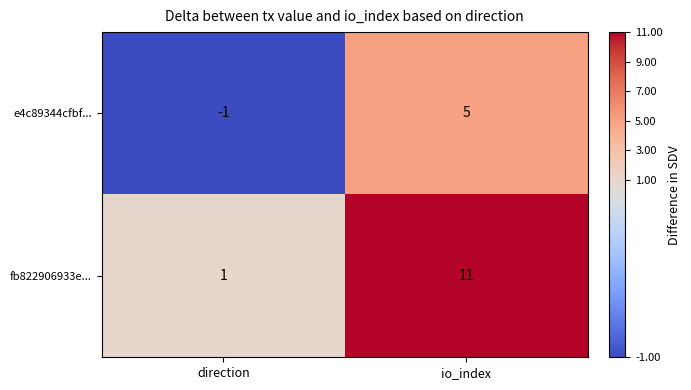

Reading left to right, extract all data points from this chart.

e4c89344cfbf...: direction=-1	io_index=5
fb822906933e...: direction=1	io_index=11